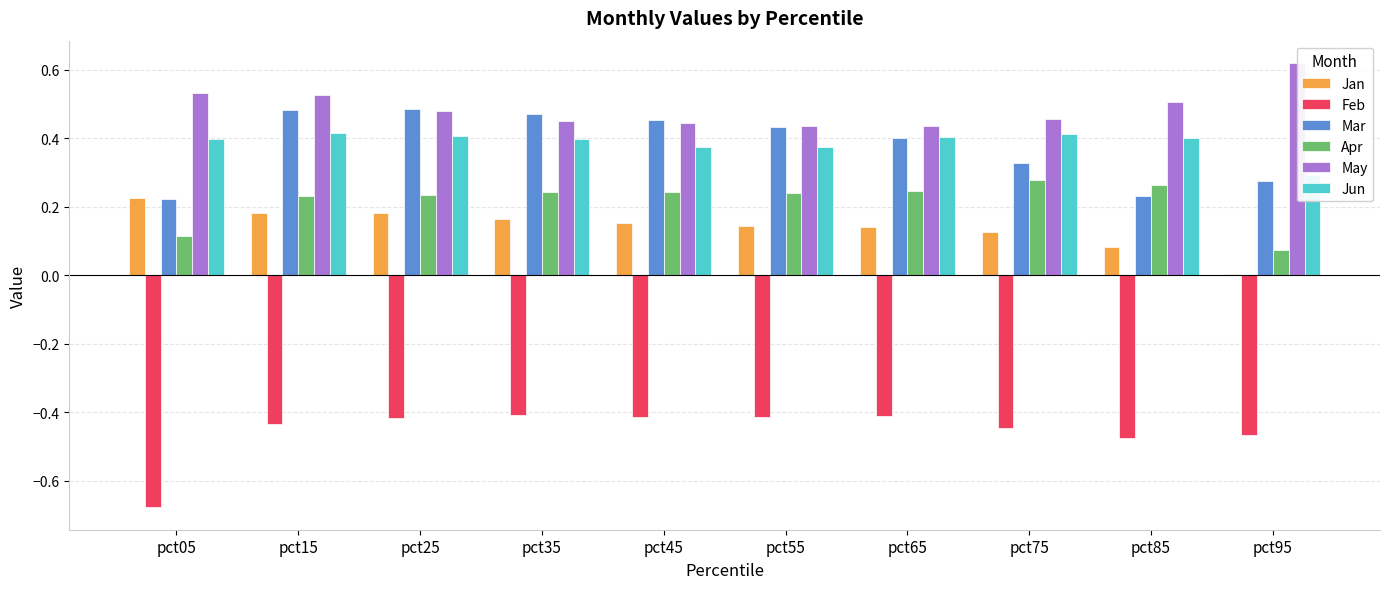

What is the highest value of the May series?

0.6